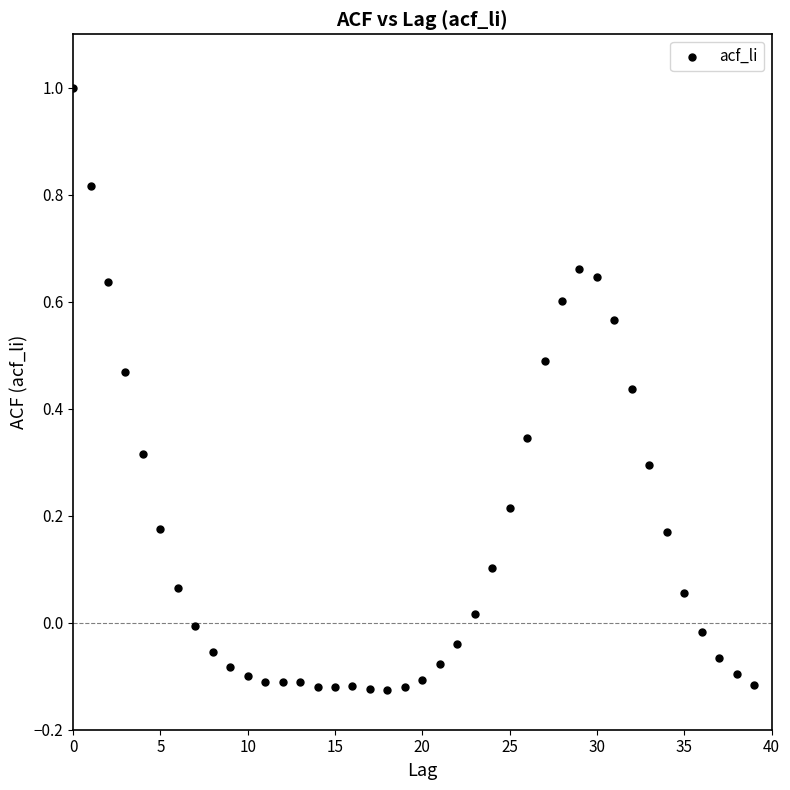

What is the range of Y values (max minus min)?

1.1